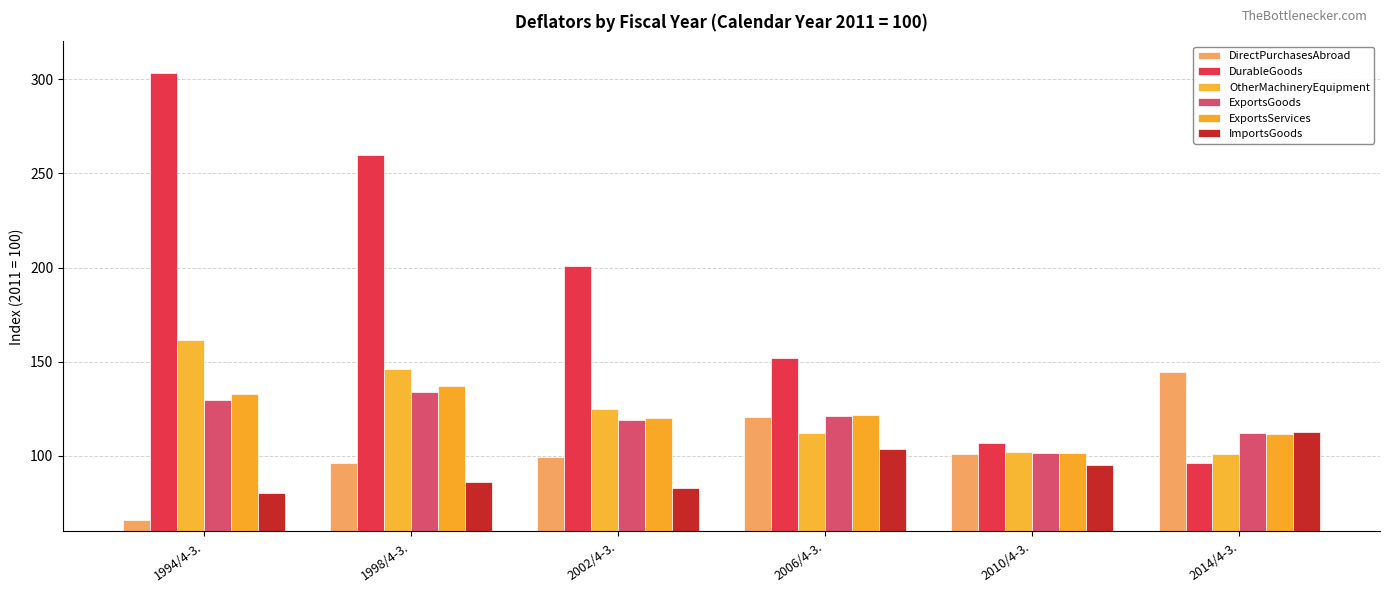

Is the value of OtherMachineryEquipment at 1994/4-3. greater than the value of ExportsGoods at 2010/4-3.?

Yes